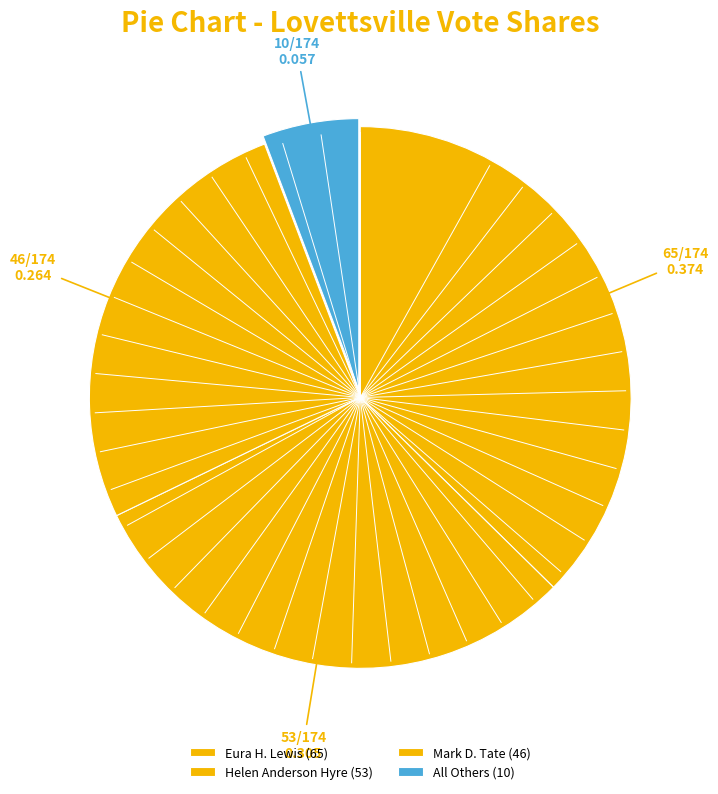

Does All Others represent more than half of the total?

No